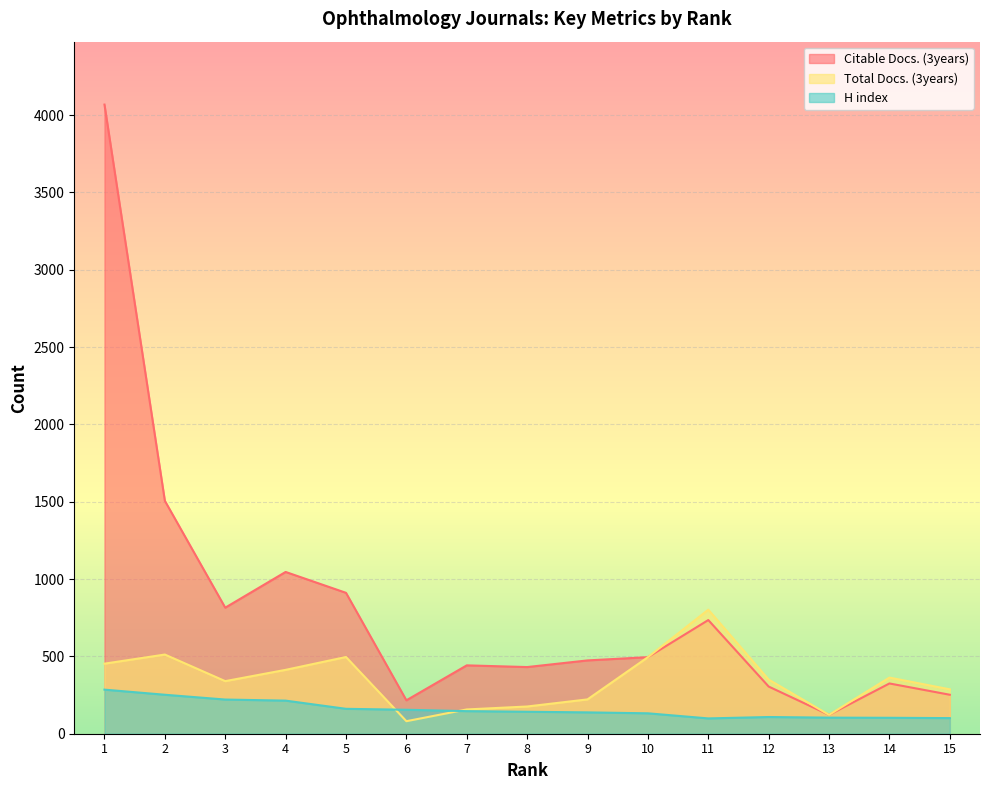

Rank the series at 12 from lowest to highest value.

H index, Citable Docs. (3years), Total Docs. (3years)